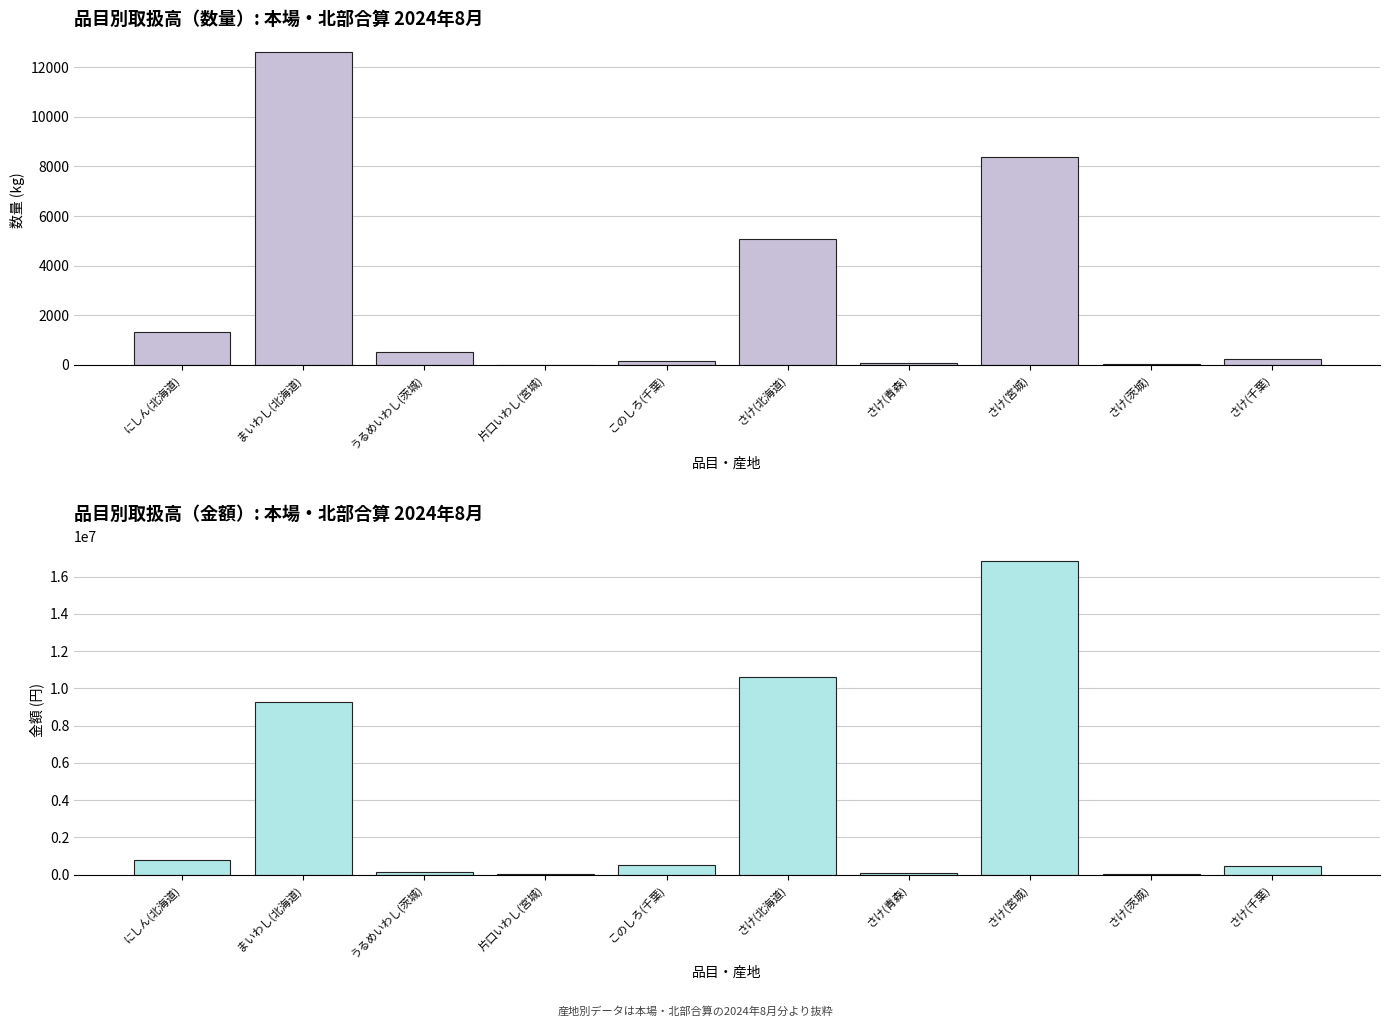

How many bars are there in total?

20